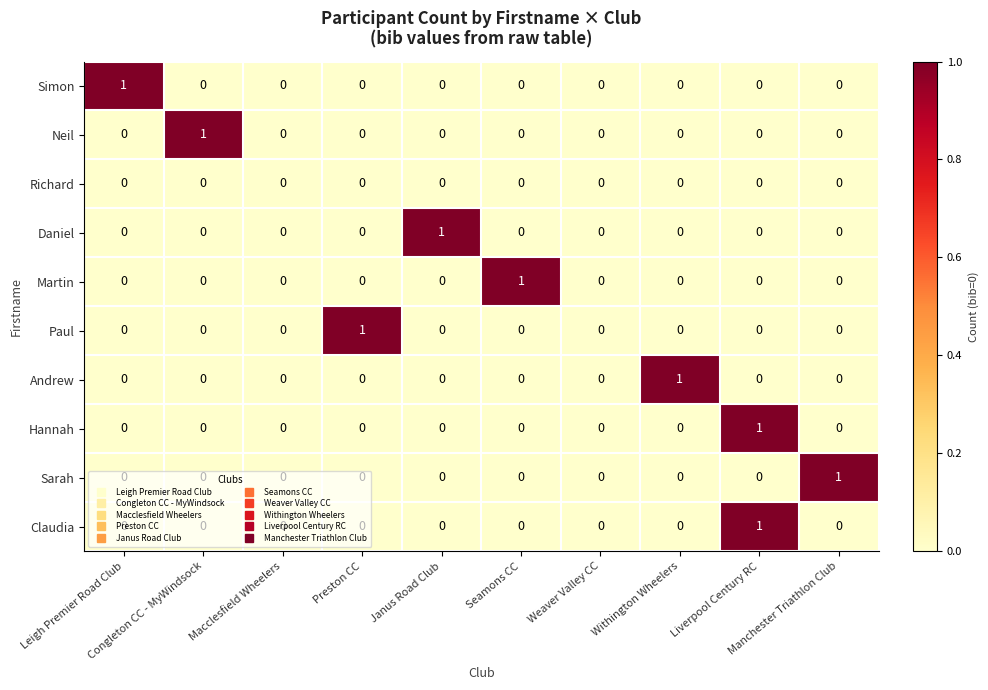

Count the Martin values in the range 0 to 1.

10